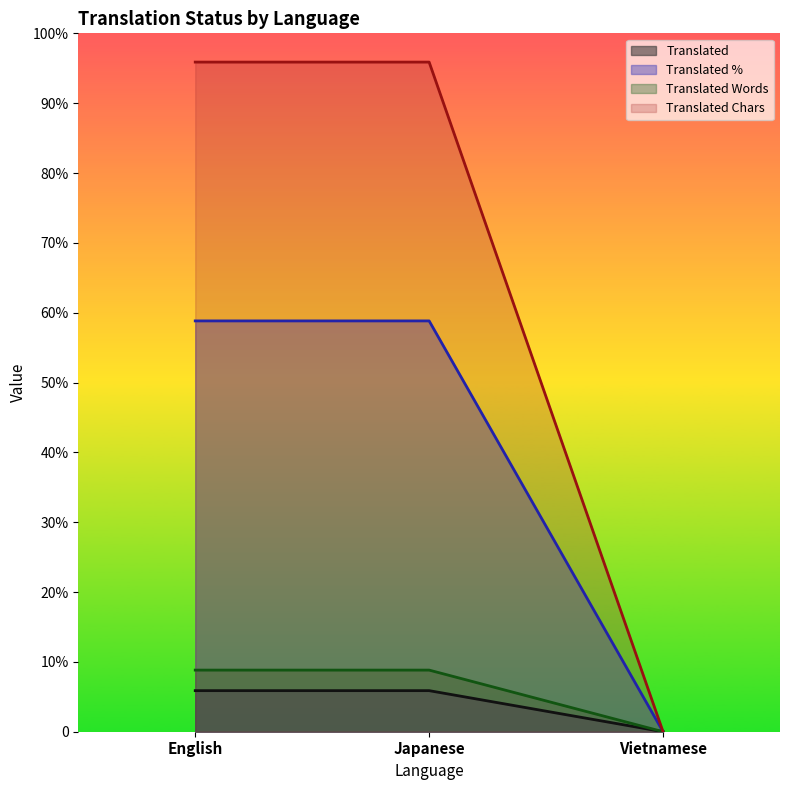

How many data points does each series have?

3